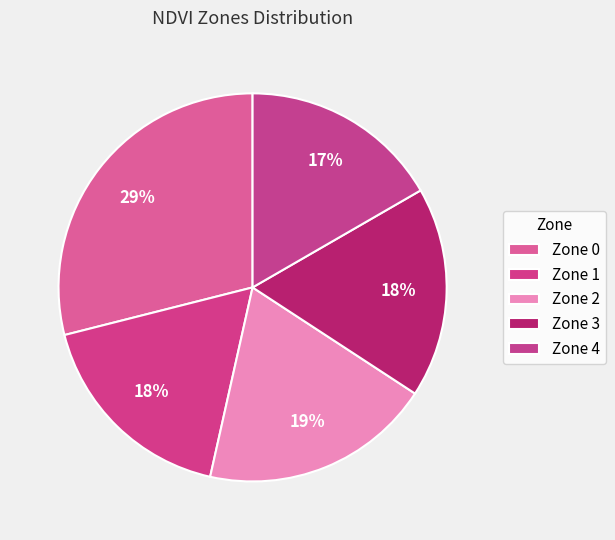

Which slice is the largest?

Zone 0